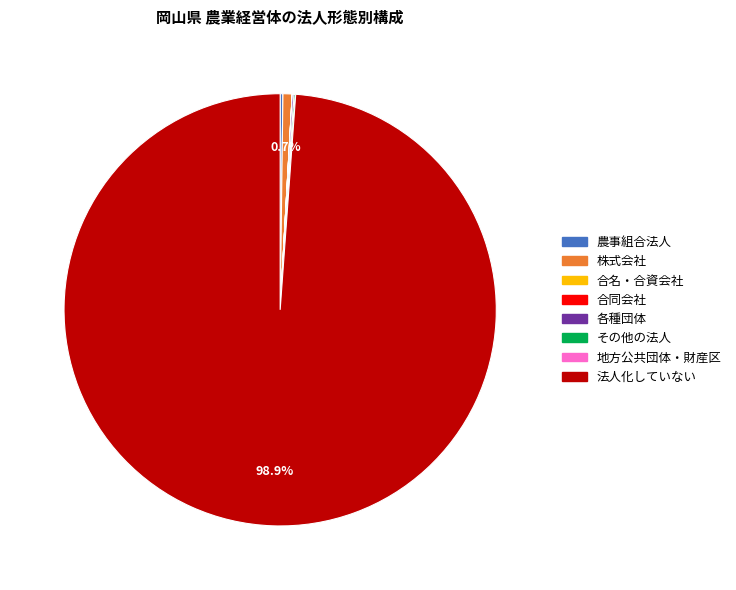

Does any single category account for the majority?

Yes